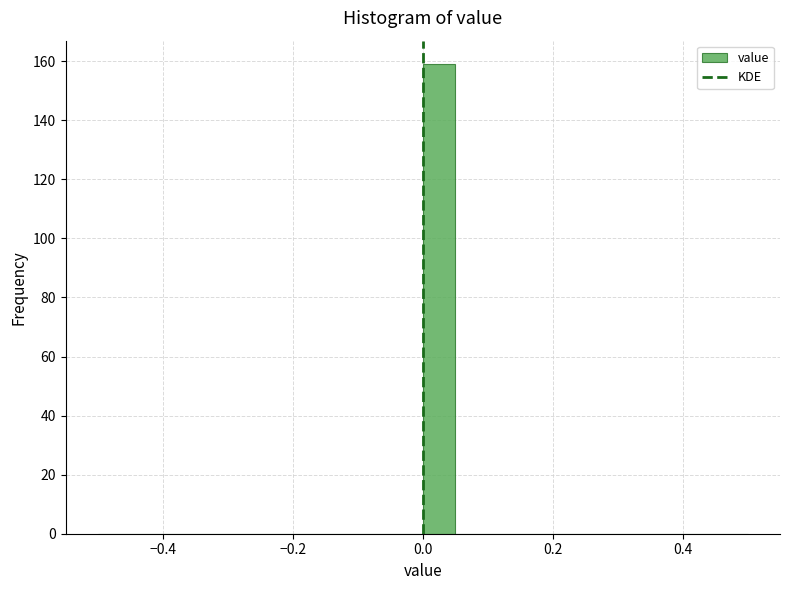

Around what value on the x-axis is the tallest bar? Give the approximate position of its centre, as read against the axis.

0.02